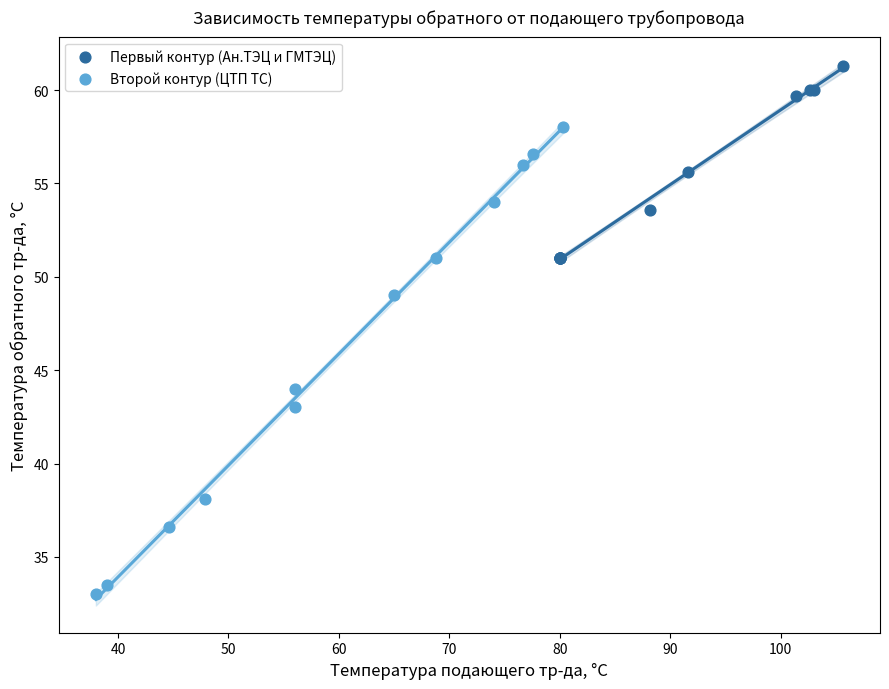

Which series contains the highest Y value?

Первый контур (Ан.ТЭЦ и ГМТЭЦ)